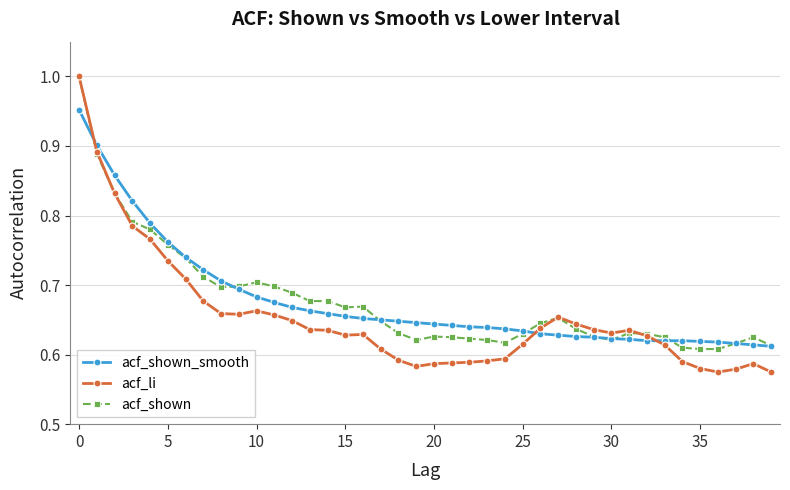

Which series has the widest spread of values?

acf_li